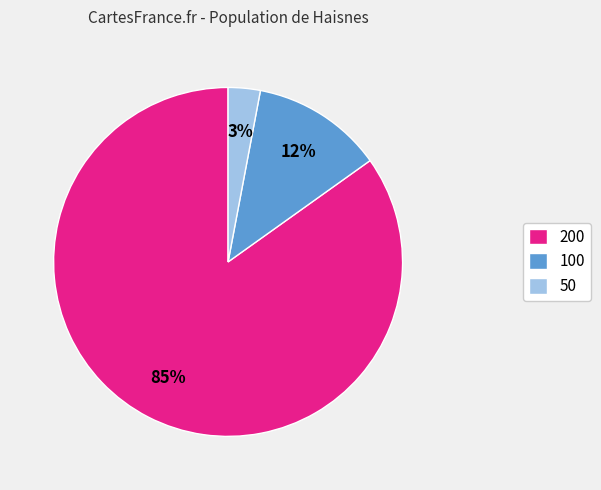

How many segments does this pie chart have?

3